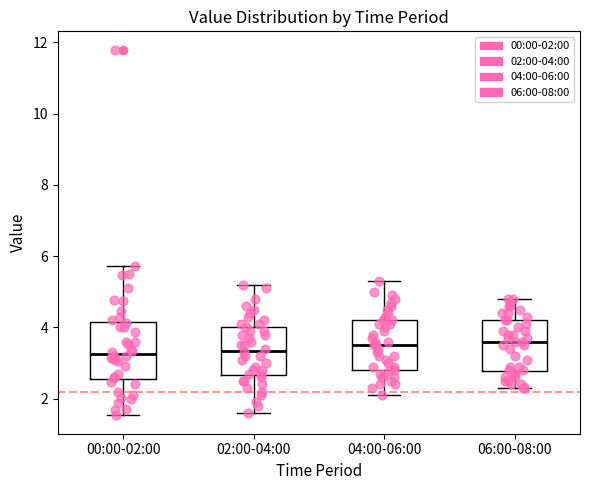

Reading left to right, transcribe this box plot: for each box, give where its median line is, the range the box spans, and where its two whiskers end, as read against the y-axis. The values are not printed on the chart, so give them approximately, as read against the axis.

00:00-02:00: median 3.2, box 2.6 to 4.2, whiskers 1.6 to 5.8
02:00-04:00: median 3.4, box 2.6 to 4.0, whiskers 1.6 to 5.2
04:00-06:00: median 3.6, box 2.8 to 4.2, whiskers 2.2 to 5.4
06:00-08:00: median 3.6, box 2.8 to 4.2, whiskers 2.4 to 4.8